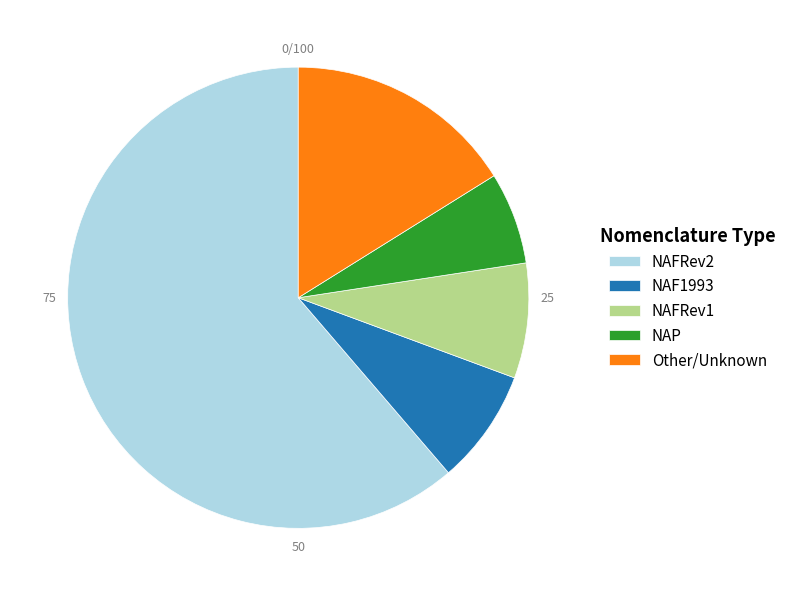

Which has a higher value, NAFRev2 or NAP?

NAFRev2